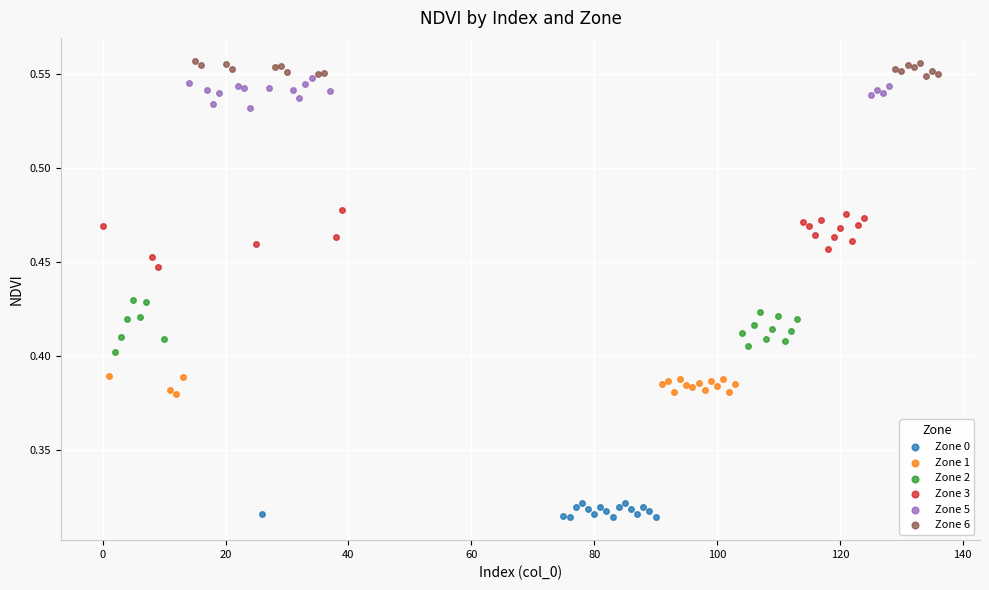

Which series reaches the minimum Y coordinate?

Zone 0